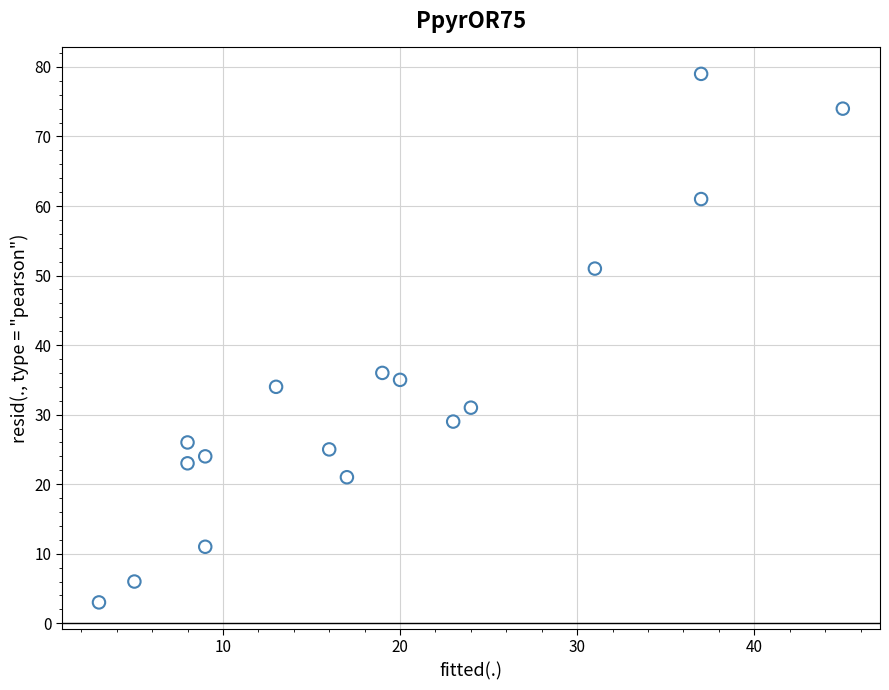

What is the range of X values (max minus min)?

42